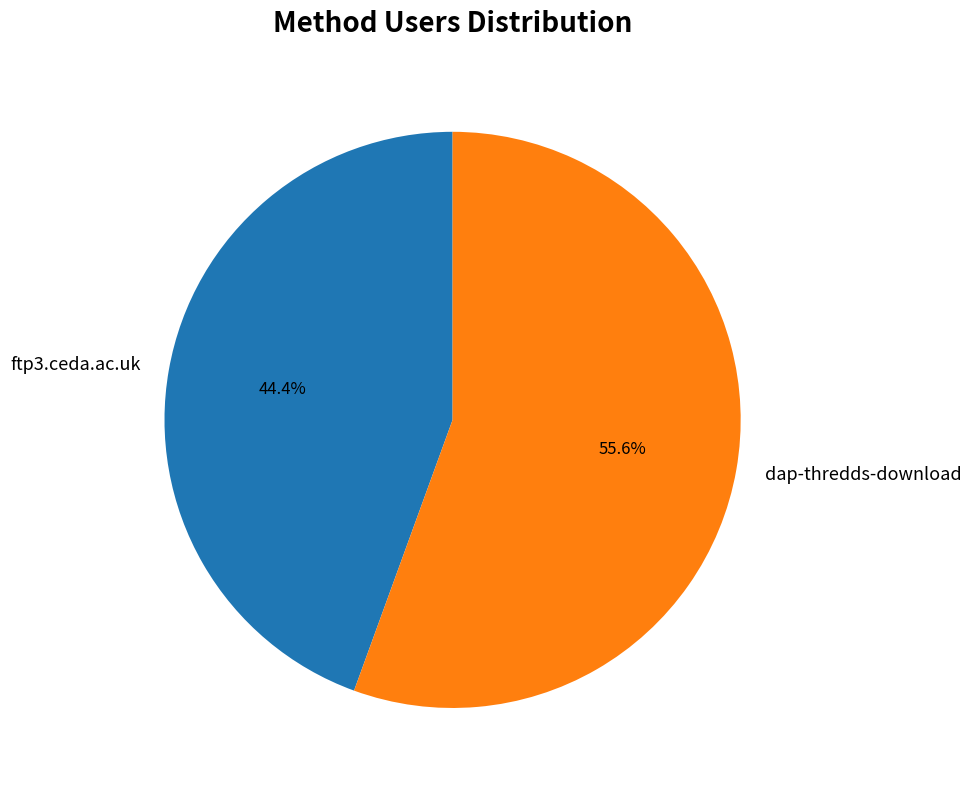

Which category has the smallest portion of the pie?

ftp3.ceda.ac.uk